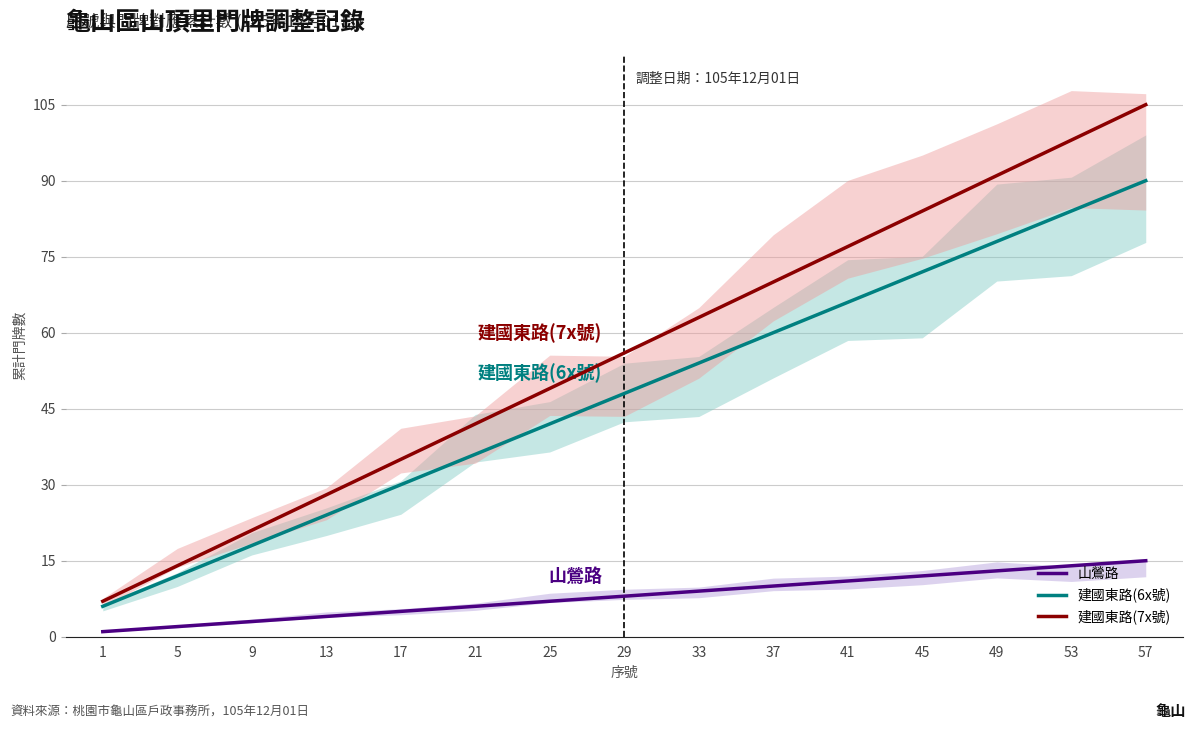

Is it true that 山鶯路 equals 5 at 9?

False